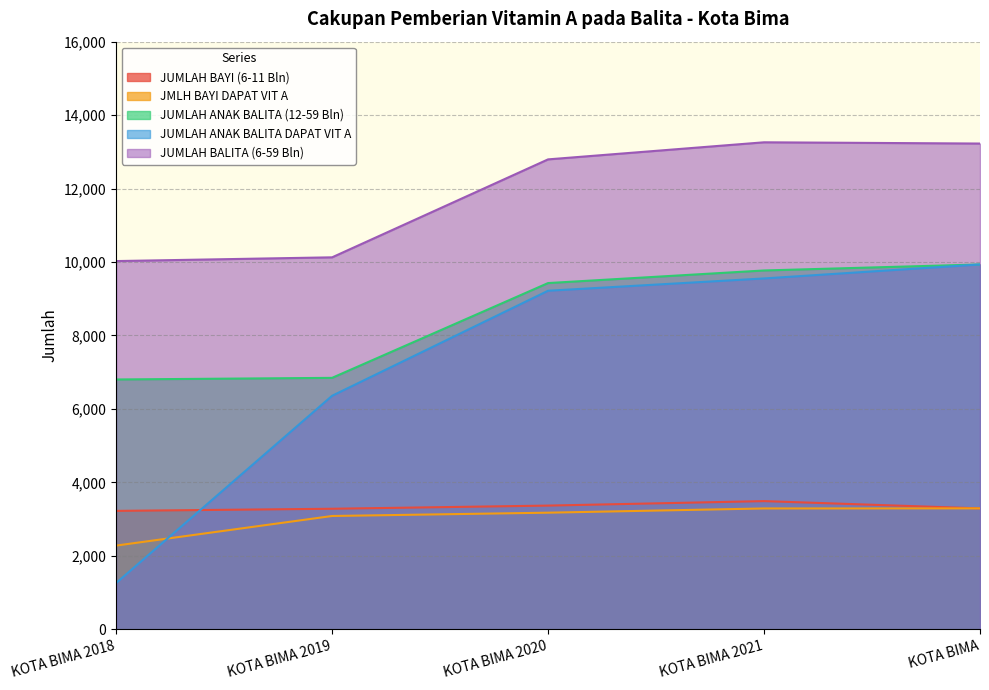

What is the highest value of the JMLH BAYI DAPAT VIT A series?

3292